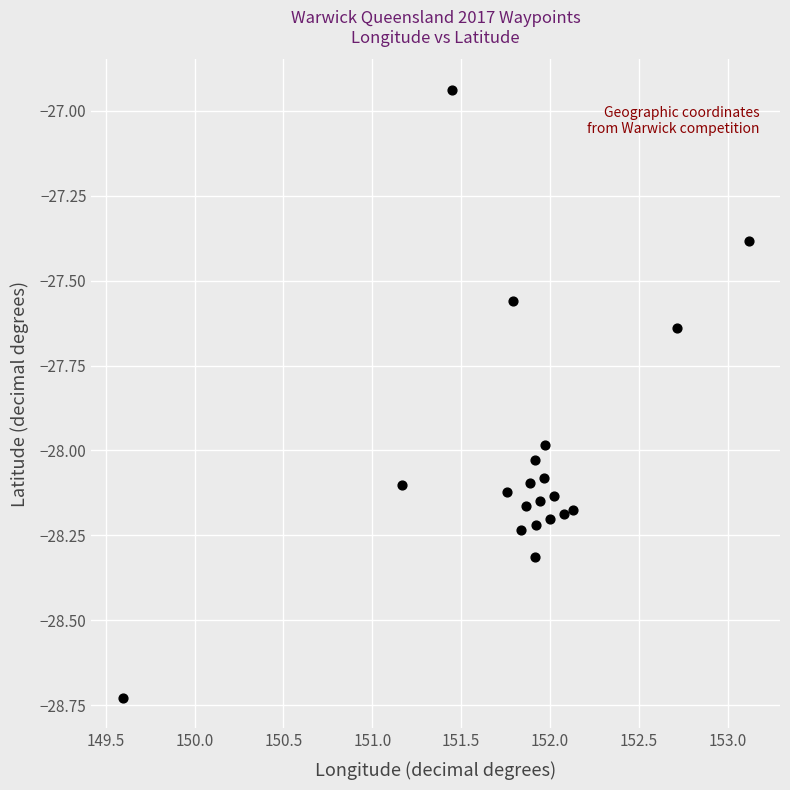

What is the range of Y values (max minus min)?

1.8